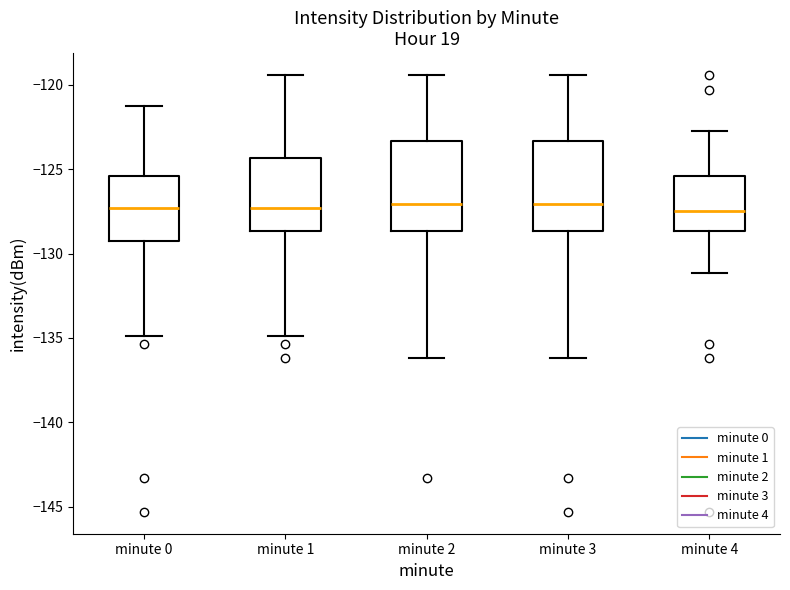

Reading left to right, transcribe this box plot: for each box, give where its median line is, the range the box spans, and where its two whiskers end, as read against the y-axis. The values are not printed on the chart, so give them approximately, as read against the axis.

minute 0: median -127.5, box -129.5 to -125.5, whiskers -135.0 to -121.0
minute 1: median -127.5, box -128.5 to -124.5, whiskers -135.0 to -119.5
minute 2: median -127.0, box -128.5 to -123.5, whiskers -136.0 to -119.5
minute 3: median -127.0, box -128.5 to -123.5, whiskers -136.0 to -119.5
minute 4: median -127.5, box -128.5 to -125.5, whiskers -131.0 to -122.5